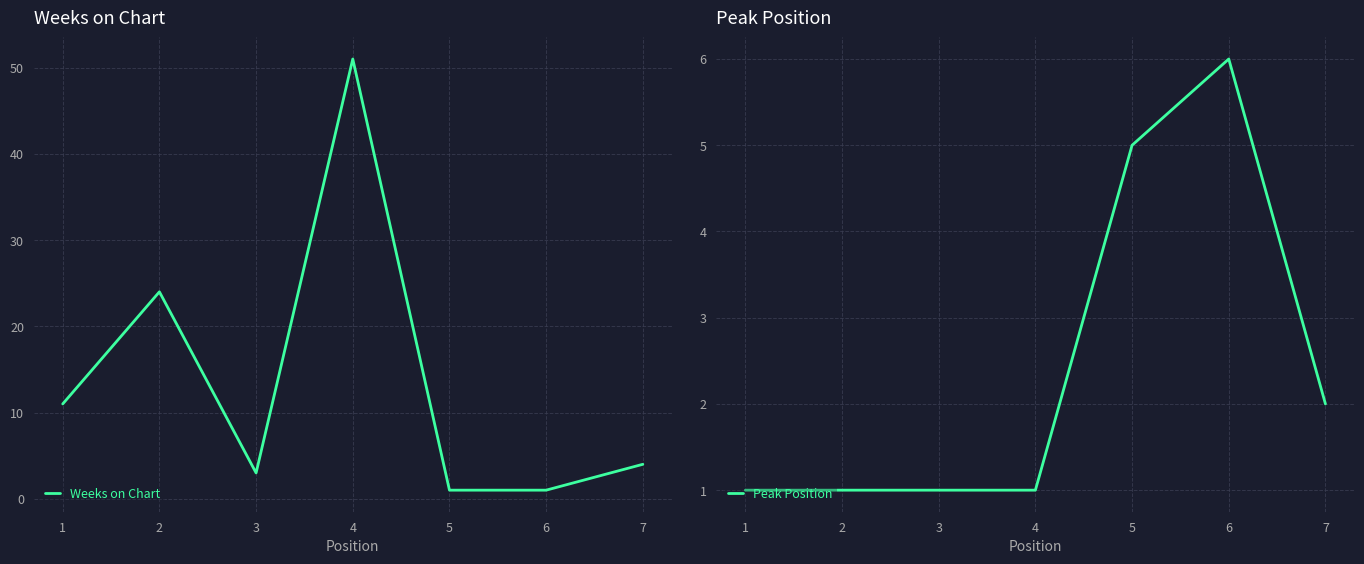

What is the highest value of the Weeks on Chart series?

51